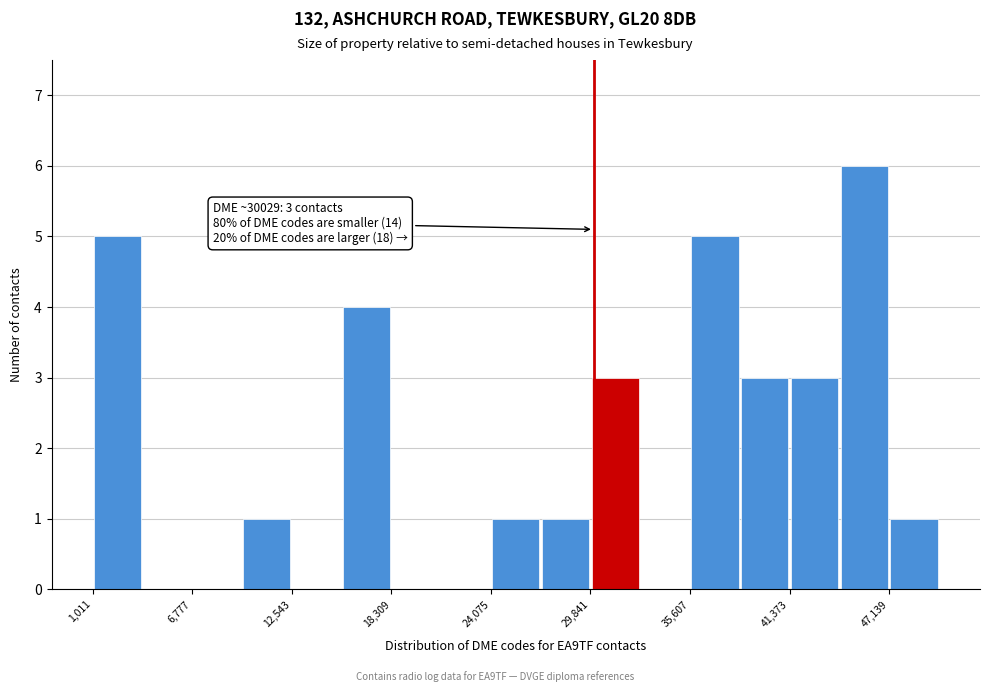

Read against the x-axis, roughly where is the centre of the tallest bar?

46000